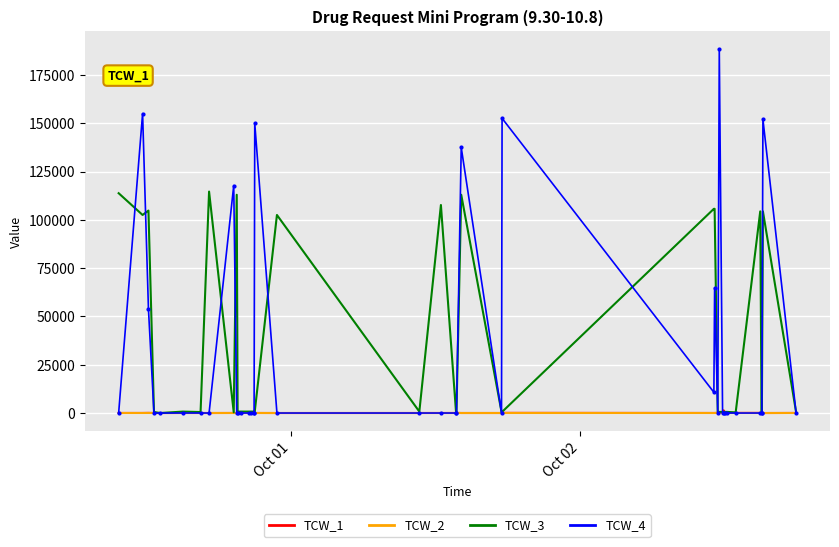

What is the sum of all TCW_2 values?

132.0